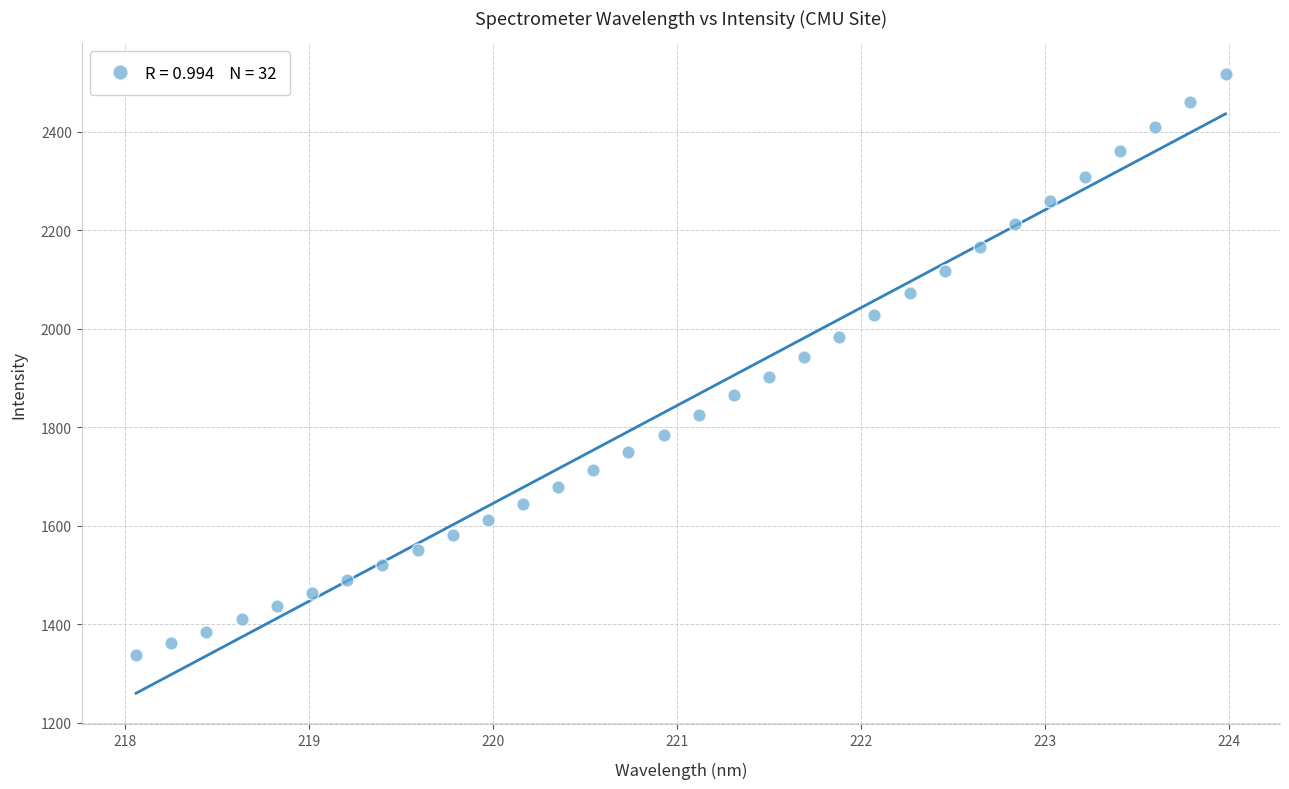

What is the range of X values (max minus min)?

5.9